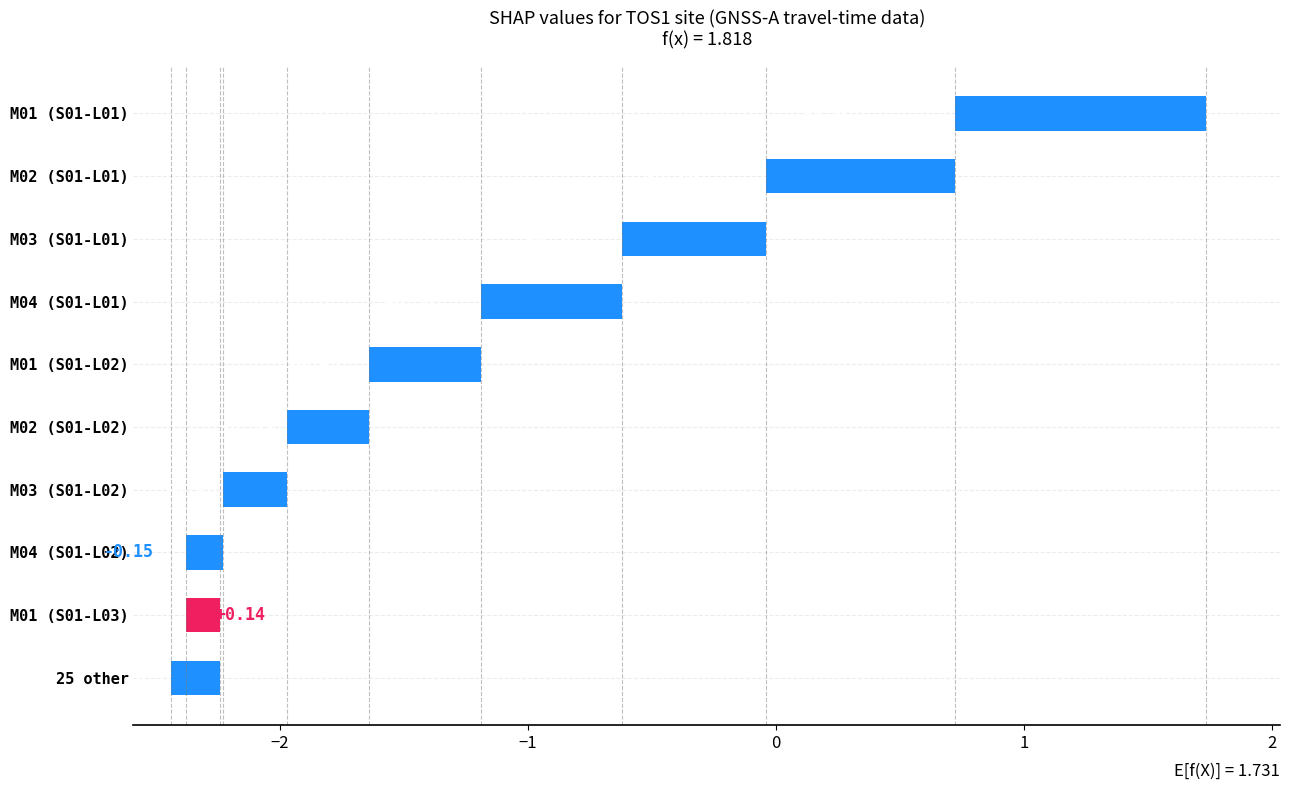

What is the greatest value displayed?

0.1